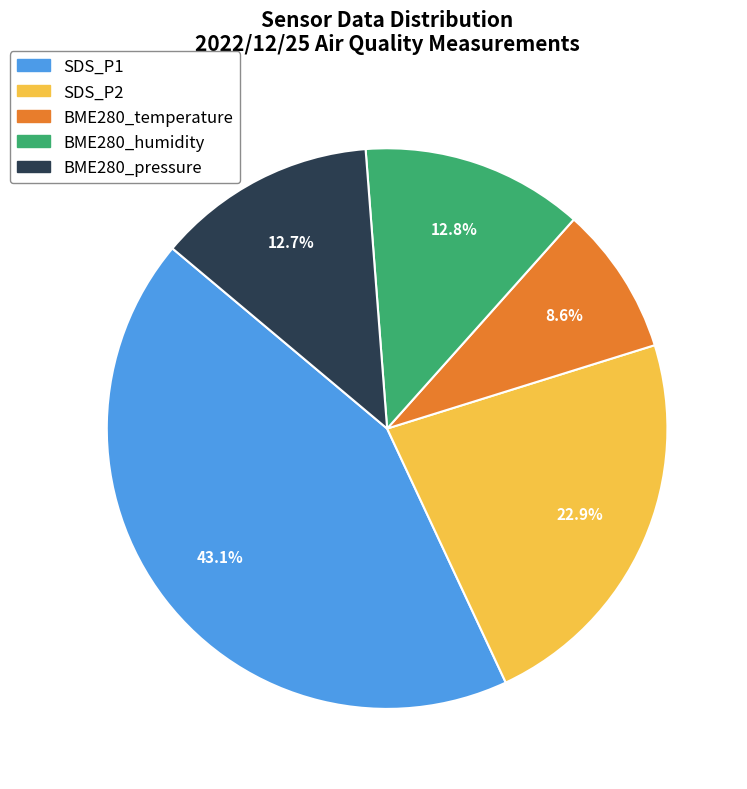

What is the largest slice in the pie chart?

SDS_P1